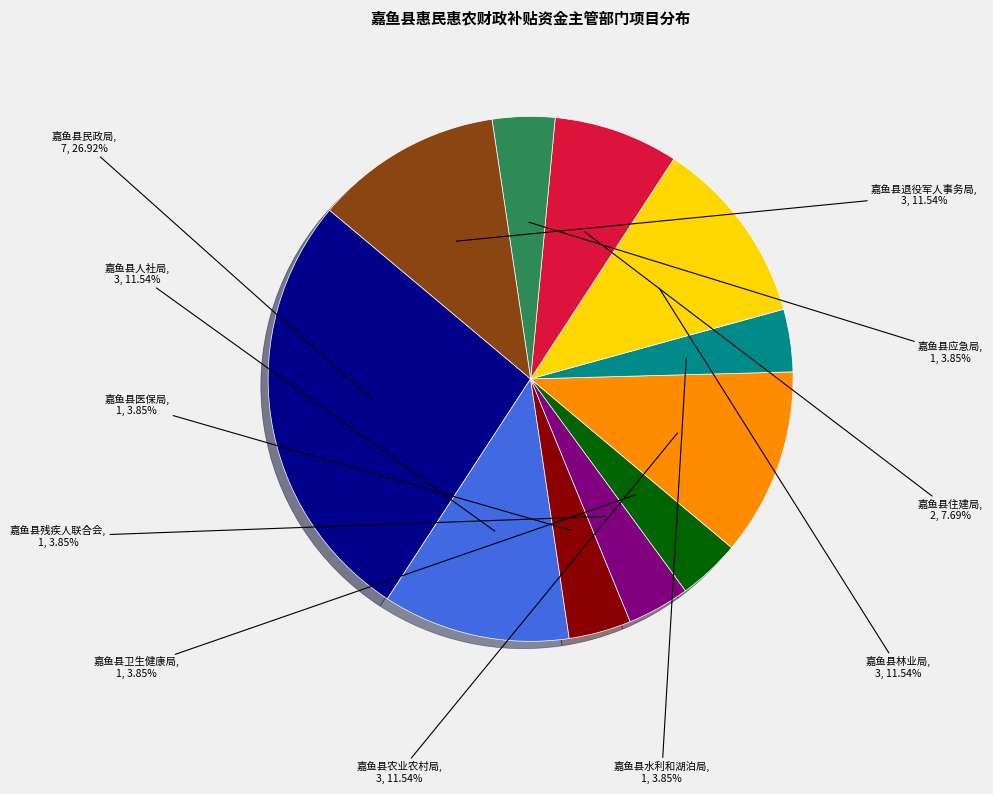

Approximately how many times larger is the value at 嘉鱼县林业局 compared to 嘉鱼县水利和湖泊局?

3.0